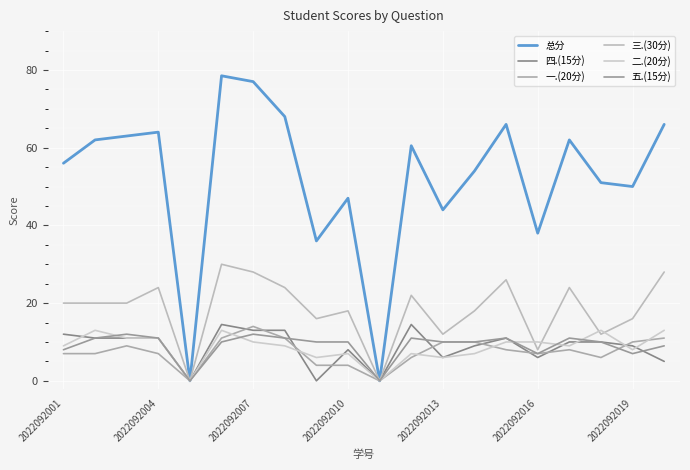

Count the number of data series in this chart.

6